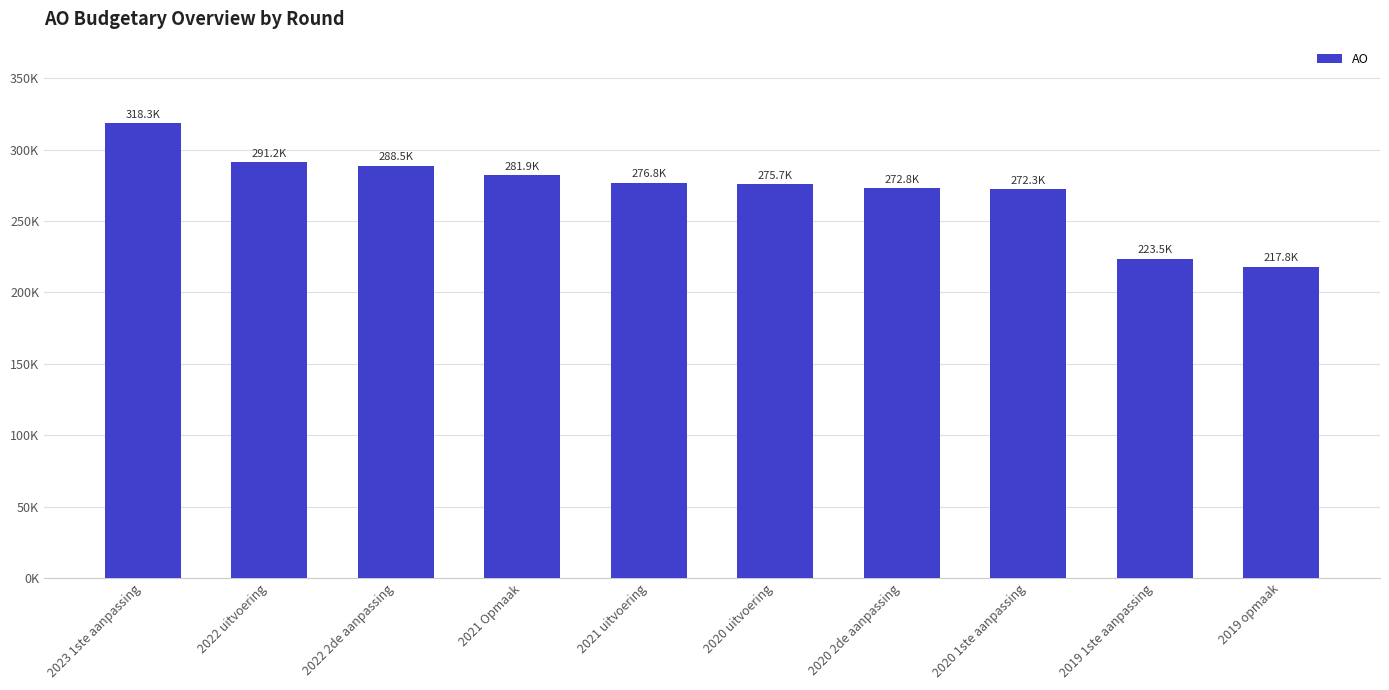

Between 2020 2de aanpassing and 2023 1ste aanpassing, which is larger?

2023 1ste aanpassing